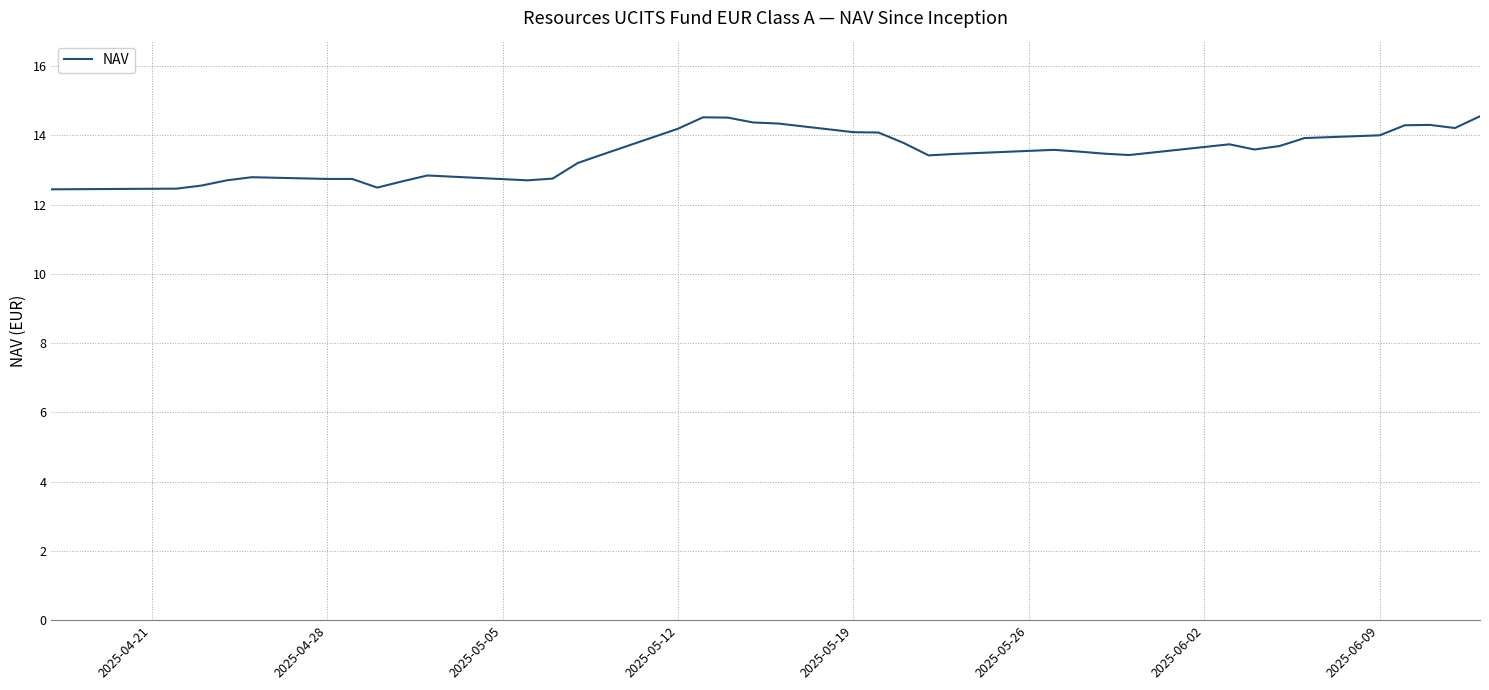

What is the greatest value displayed?

14.6